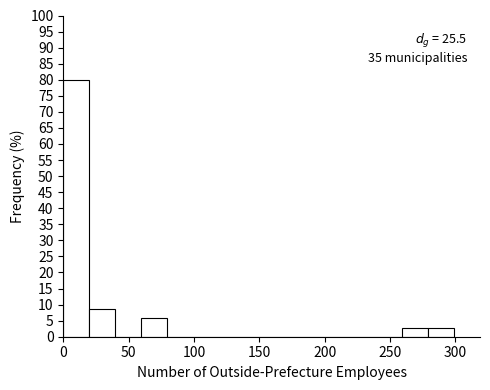

Read against the x-axis, roughly where is the centre of the tallest bar?

10